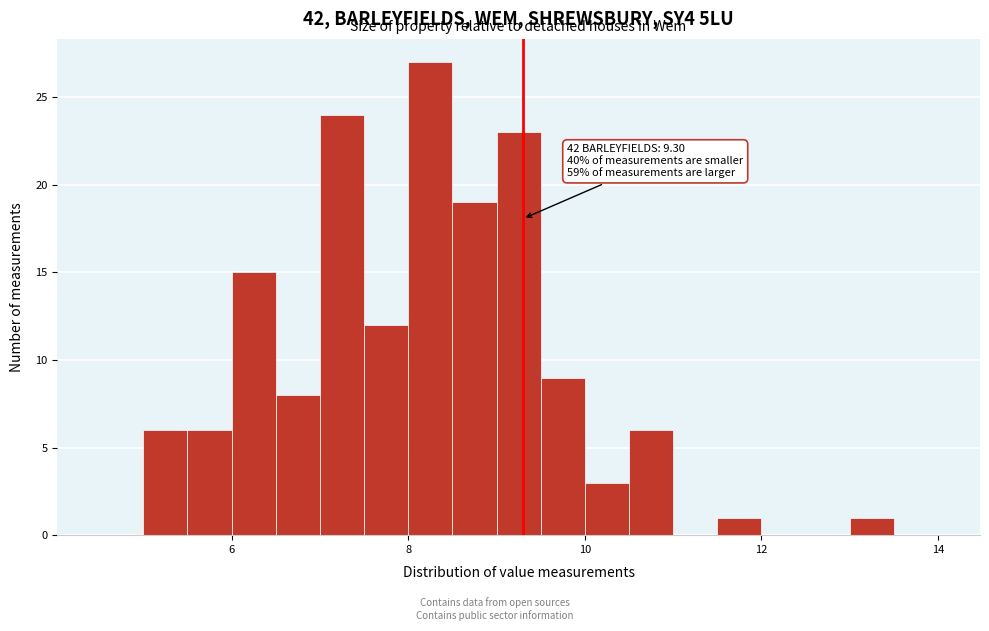

Around what value on the x-axis is the tallest bar? Give the approximate position of its centre, as read against the axis.

8.2